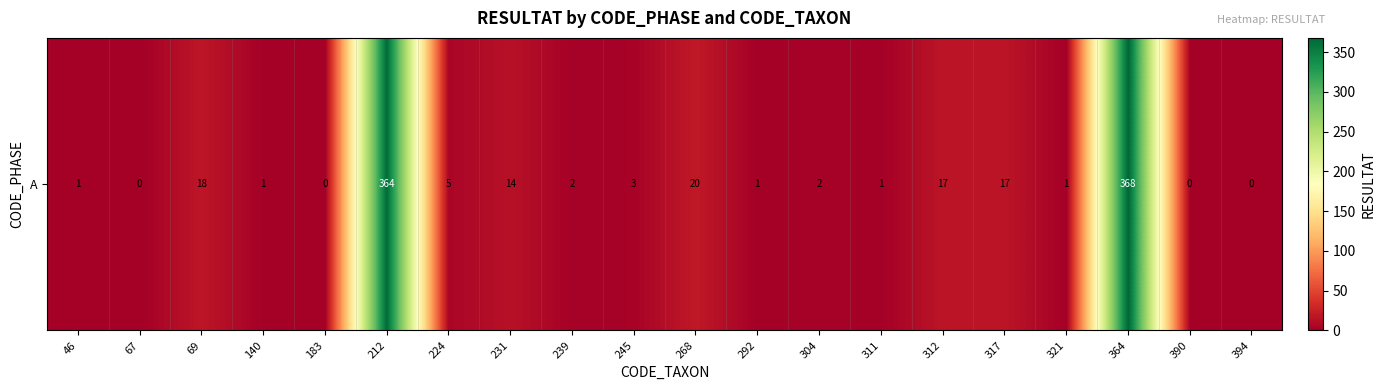

Count the number of categories in the chart.

20